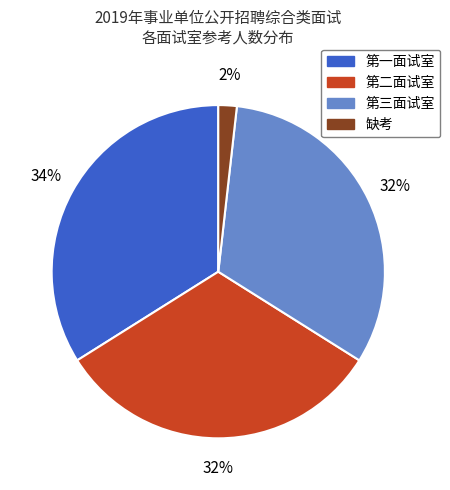

True or false: 第一面试室 accounts for 47% of the total.

False